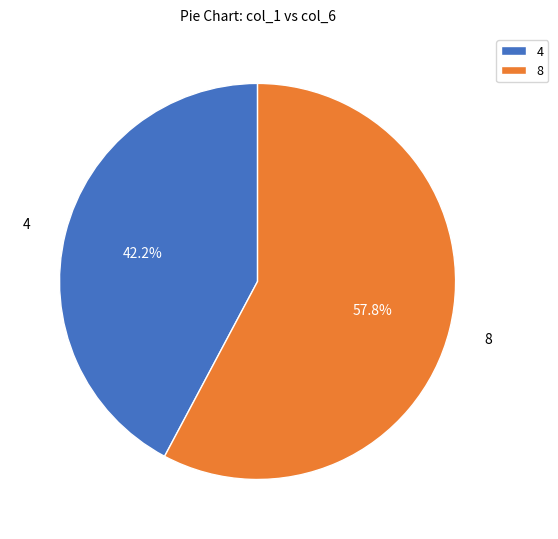

What portion of the pie excludes 8?

42.2%